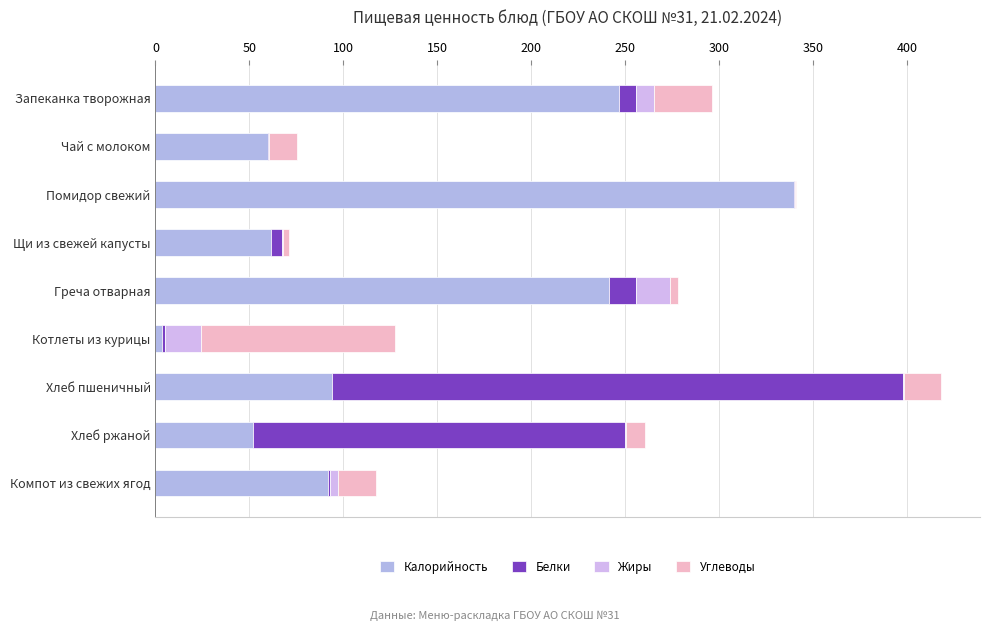

How many distinct data groups are displayed?

4